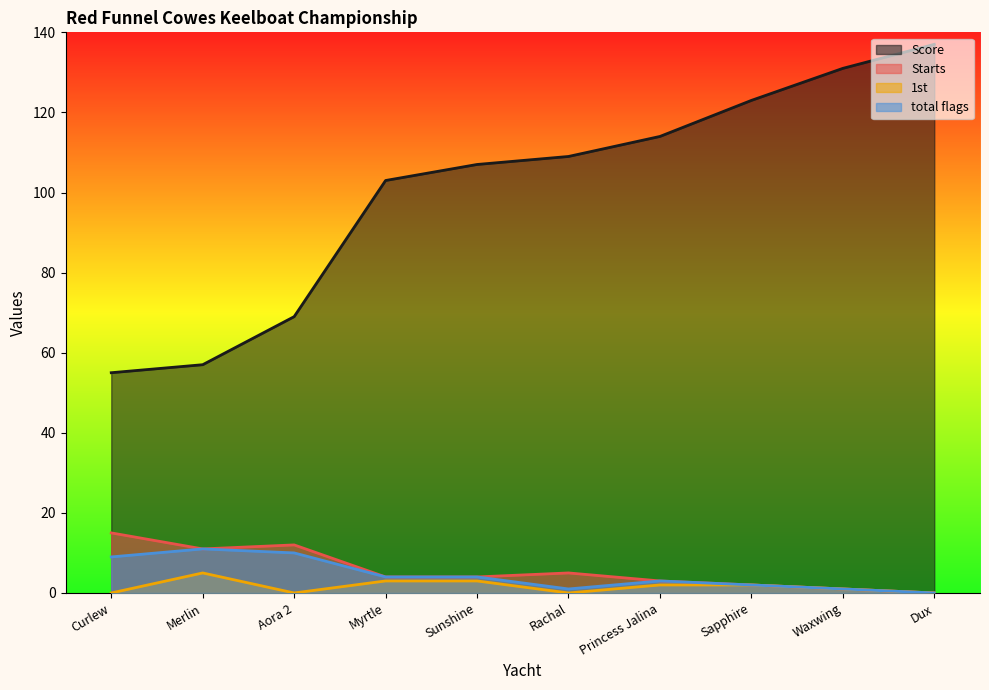

True or false: total flags has more than 0 points higher than both neighbors.

True